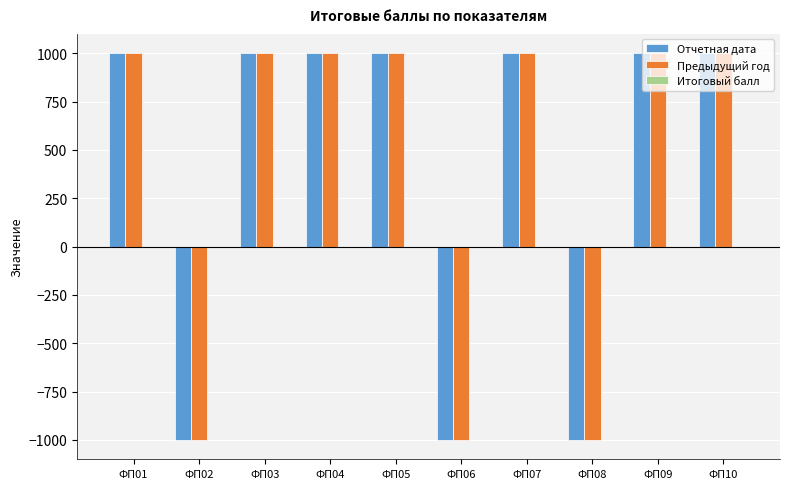

Read the Предыдущий год value at ФП07.

1000